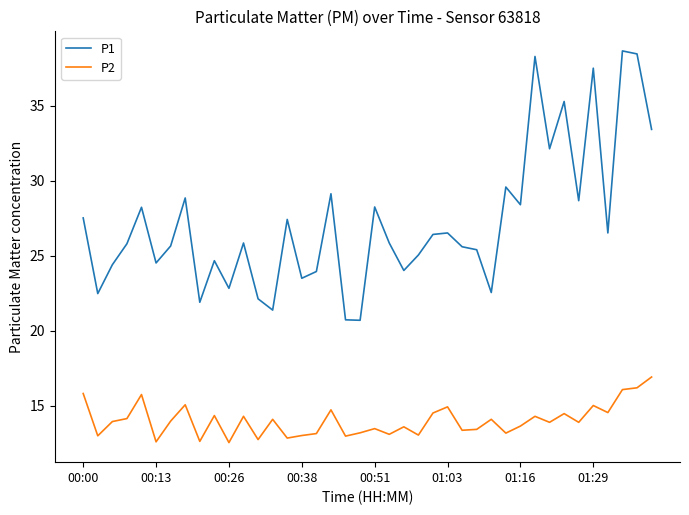

True or false: P1 and P2 intersect in this chart.

False